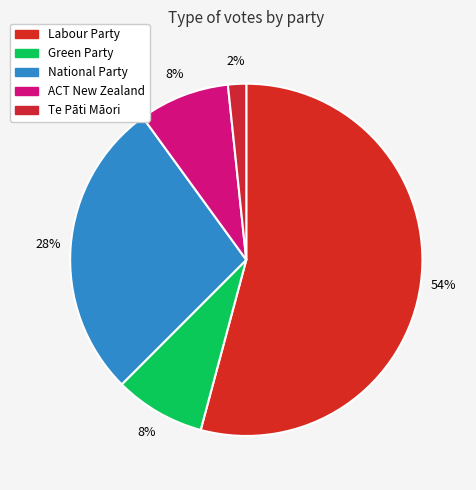

What percentage is the Green Party slice, to the nearest percent?

8%